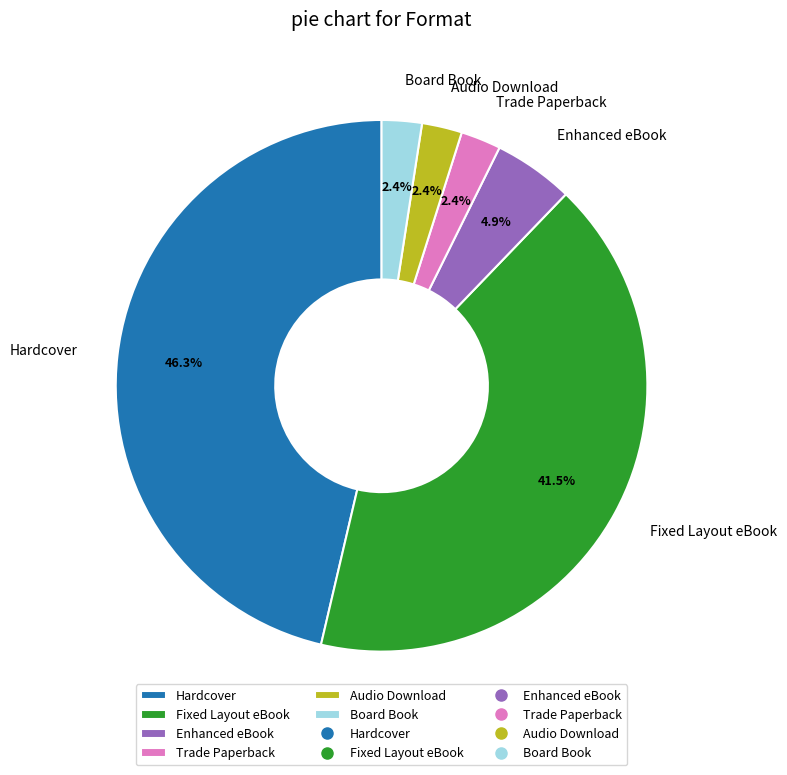

The Hardcover slice represents 61% of the pie. True or false?

False